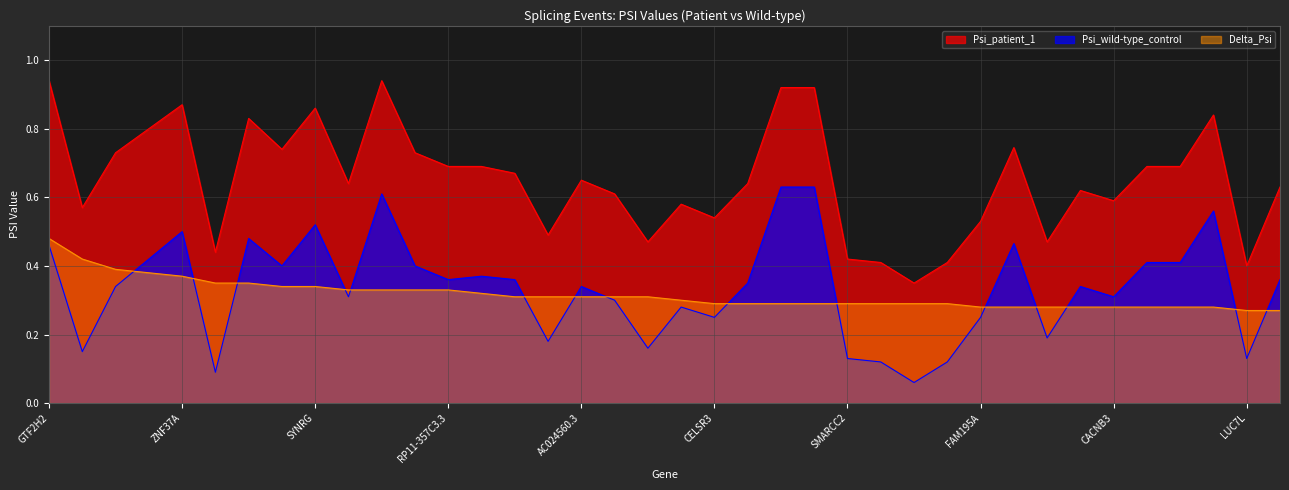

Where is the first local minimum for Psi_patient_1?

HIRA